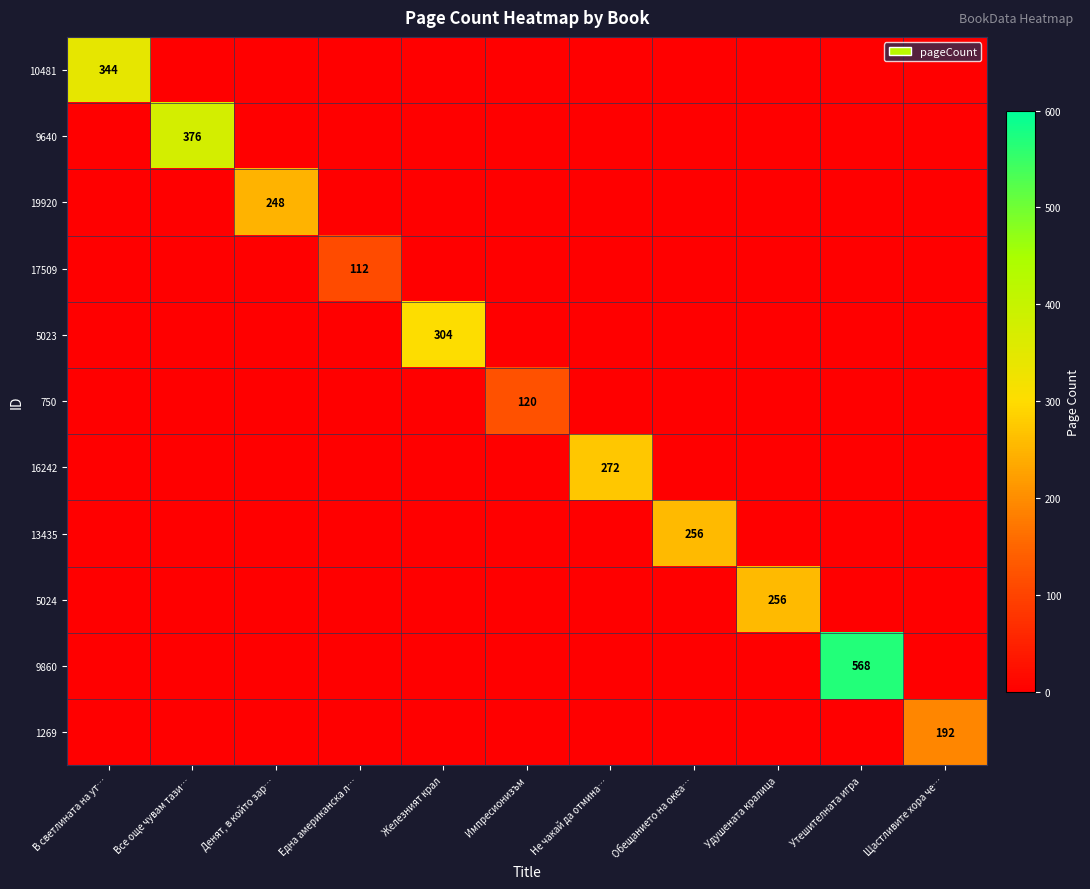

The value of 9860 at Утешителната игра is 568. True or false?

True